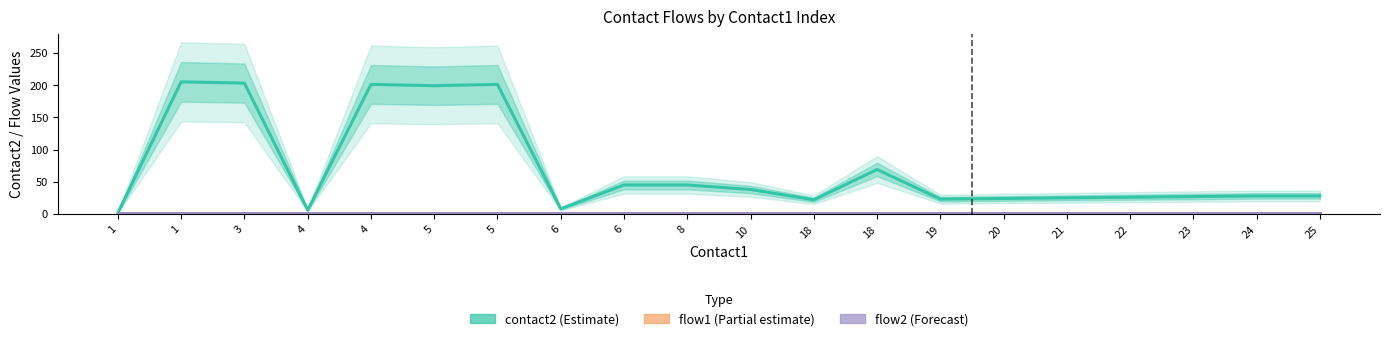

Reading left to right, transcribe all the data shown in this chart.

contact2 (Estimate): 1=2	1=205	3=203	4=6	4=201	5=199	5=201	6=8	6=45	8=45	10=38	18=22	18=69	19=23	20=24	21=25	22=26	23=27	24=28	25=28
flow1 (Partial estimate): 1=1	1=1	3=1	4=1	4=1	5=1	5=1	6=1	6=1	8=1	10=1	18=1	18=1	19=1	20=1	21=1	22=1	23=1	24=1	25=1
flow2 (Forecast): 1=1	1=1	3=1	4=1	4=1	5=1	5=1	6=1	6=1	8=1	10=1	18=1	18=1	19=1	20=1	21=1	22=1	23=1	24=1	25=1